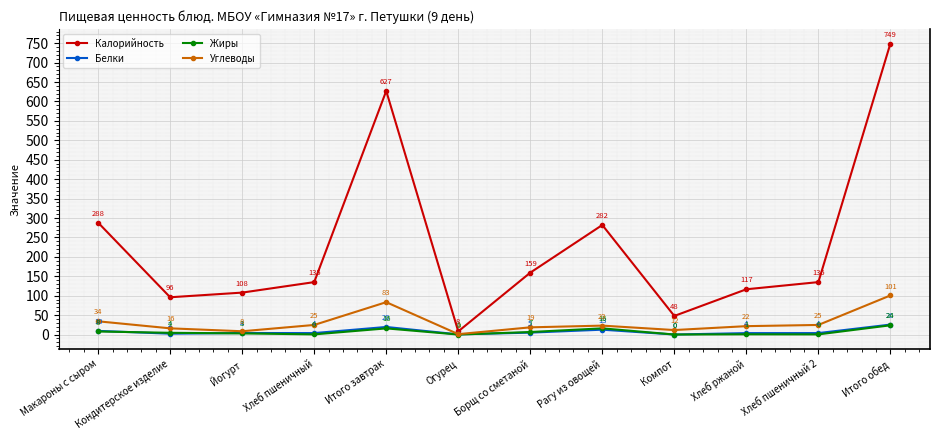

Where is Углеводы nearest to the value 50?

Макароны с сыром